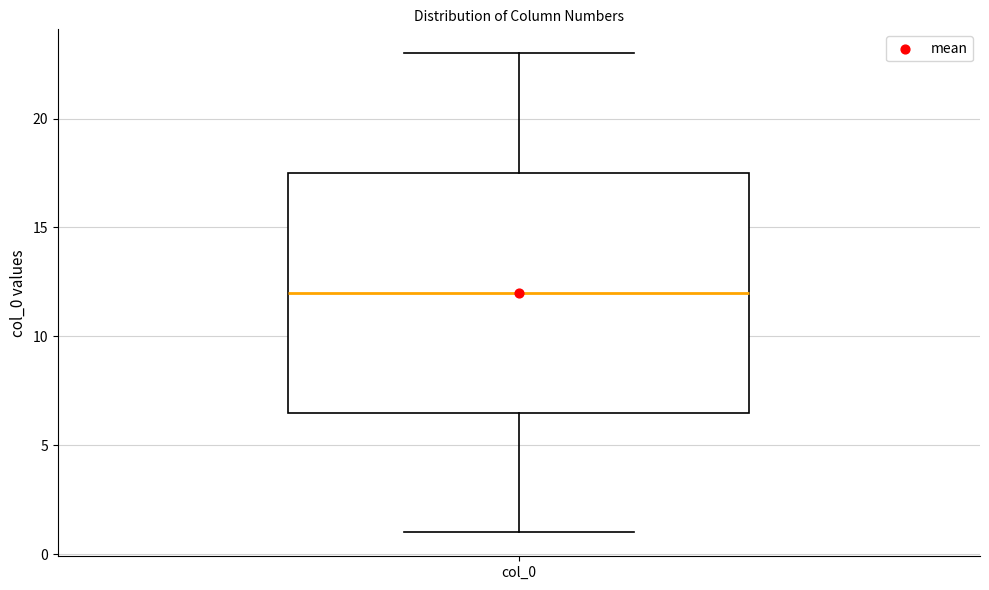

Transcribe this box plot: give where the median line is, the range the box spans, and where the two whiskers end, as read against the y-axis. The values are not printed on the chart, so give them approximately, as read against the axis.

median 12.0, box 6.5 to 17.5, whiskers 1.0 to 23.0